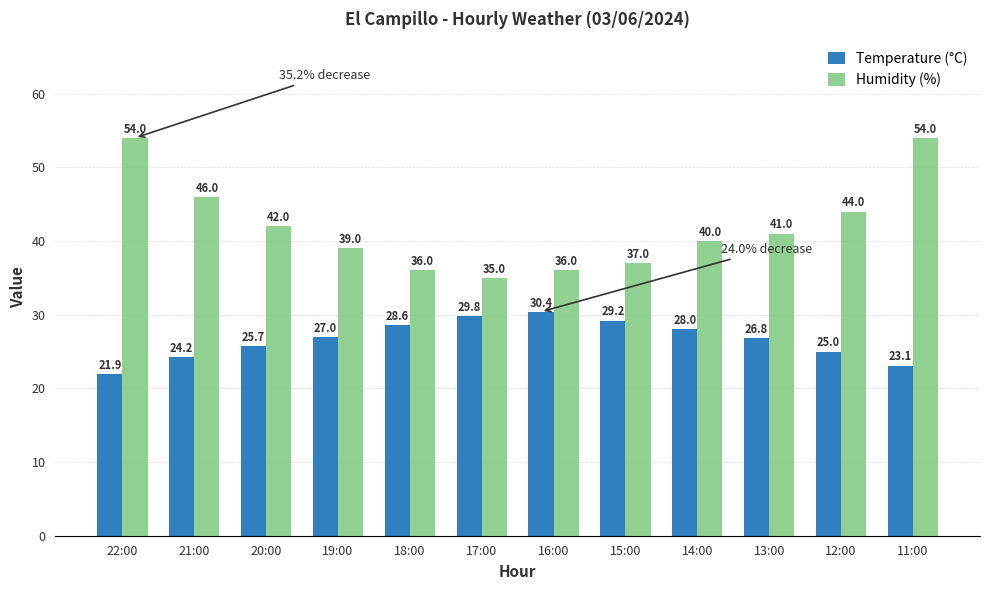

What is the difference between the Humidity (%) values at 16:00 and 17:00?

1.0